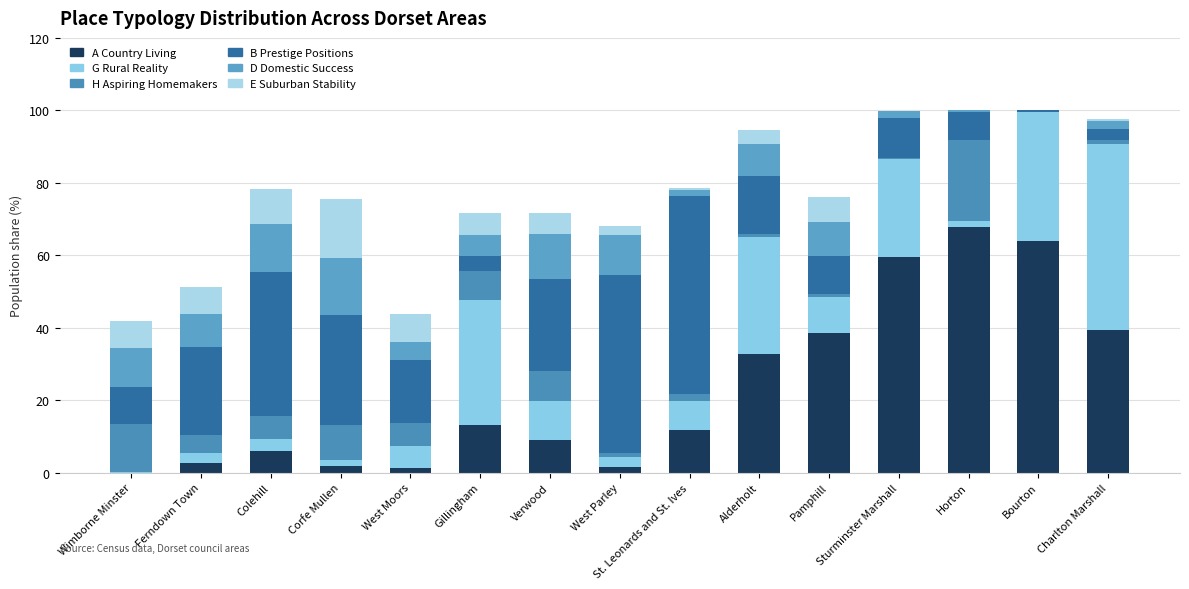

The value of E Suburban Stability at St. Leonards and St. Ives is 0.7. True or false?

True